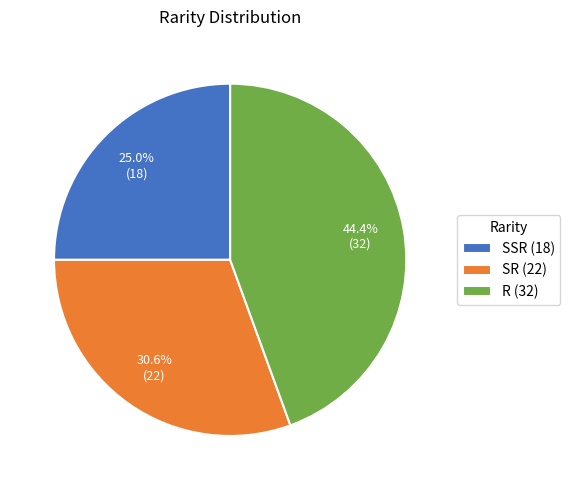

Which category has the biggest portion of the pie?

R